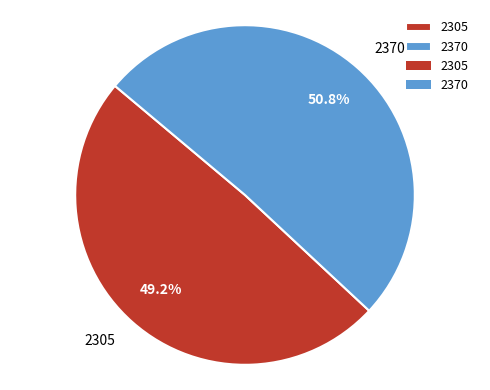

To the nearest percent, what percentage of the pie is 2305?

49%